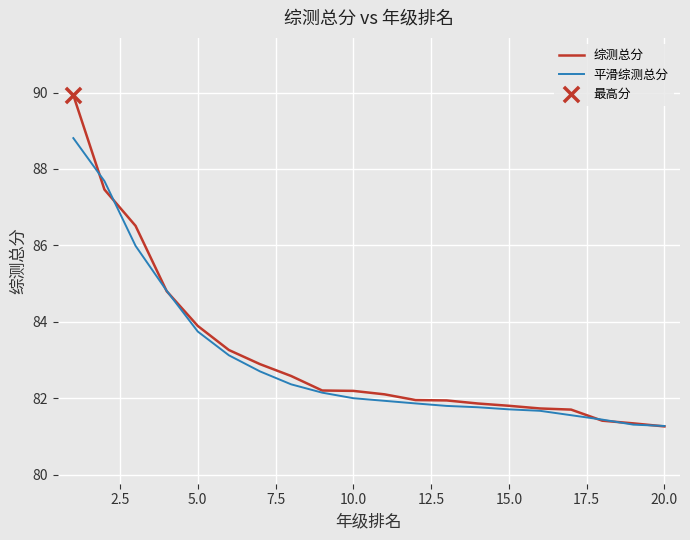

Which series has the largest range (max minus min)?

综测总分